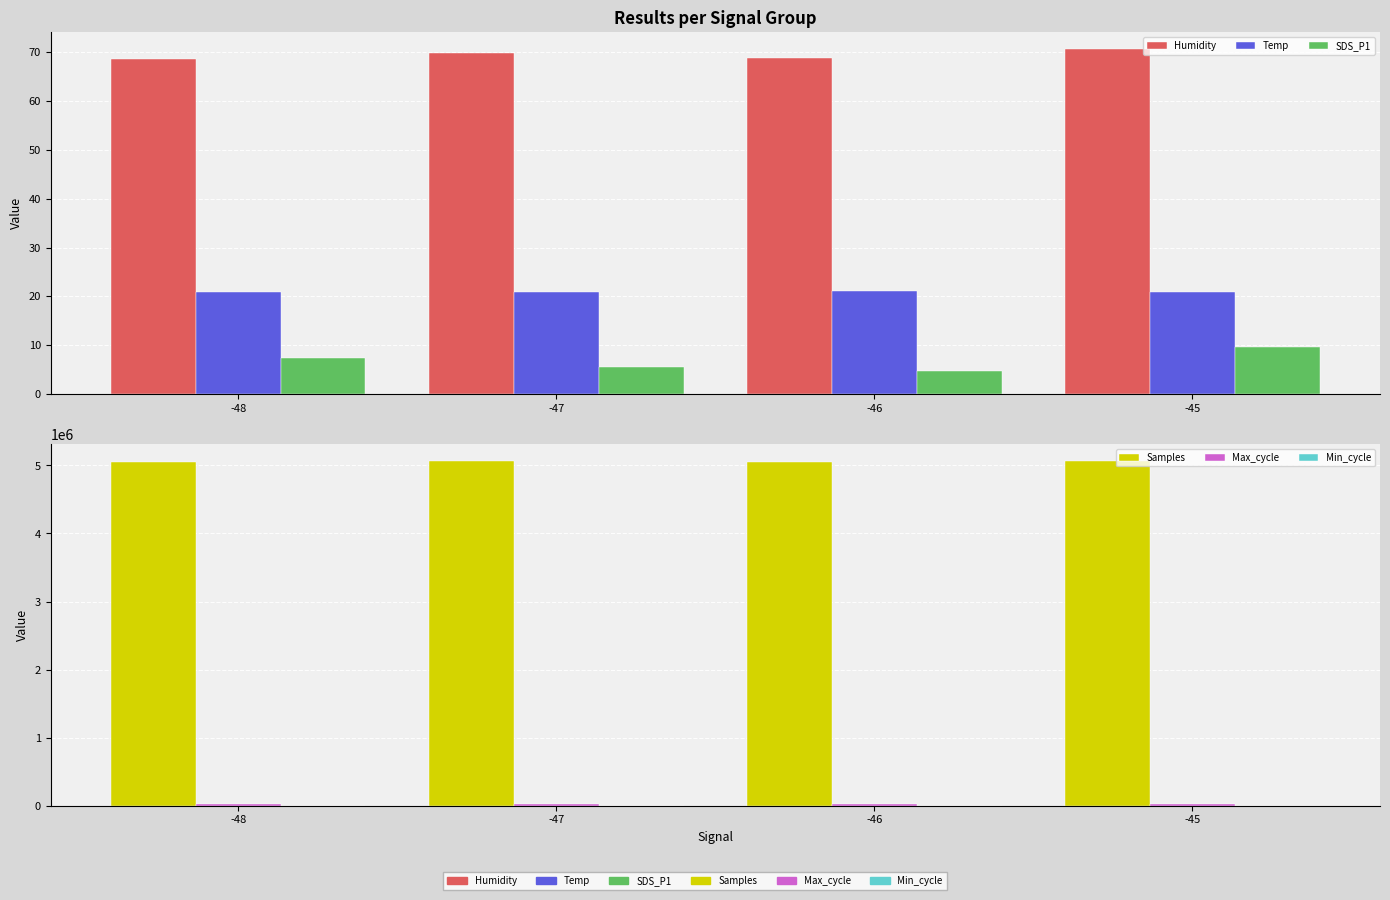

At which label is Samples closest to 5058413?

-46